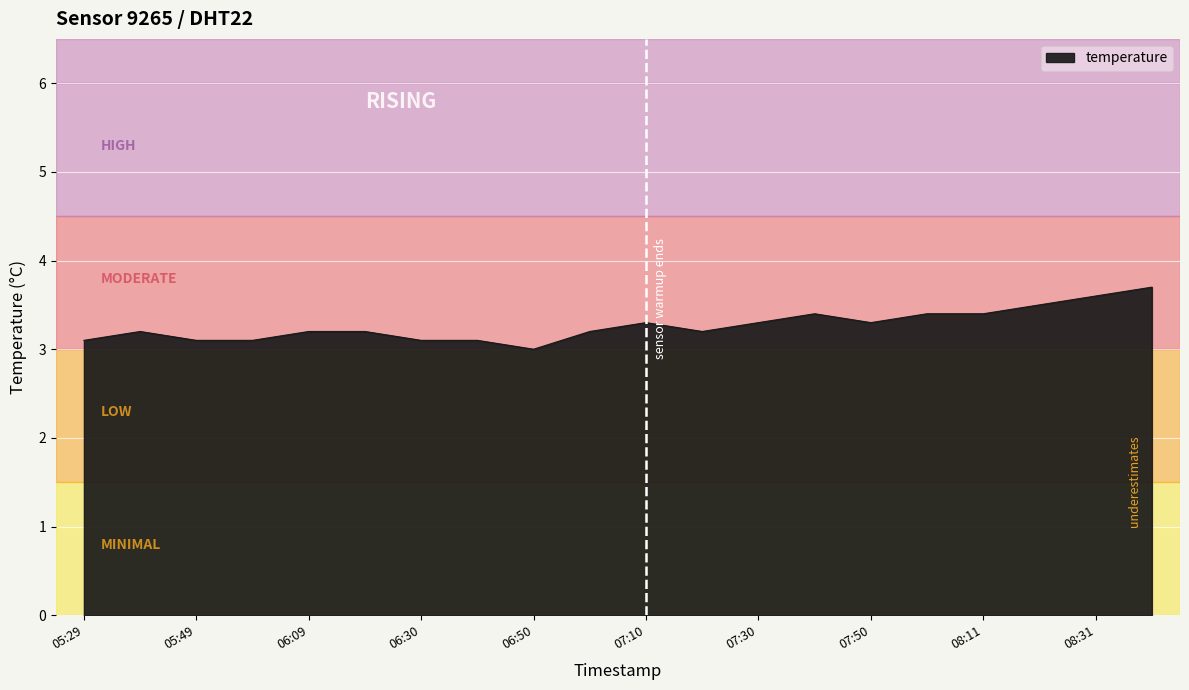

Count the number of values greater than 3.

19